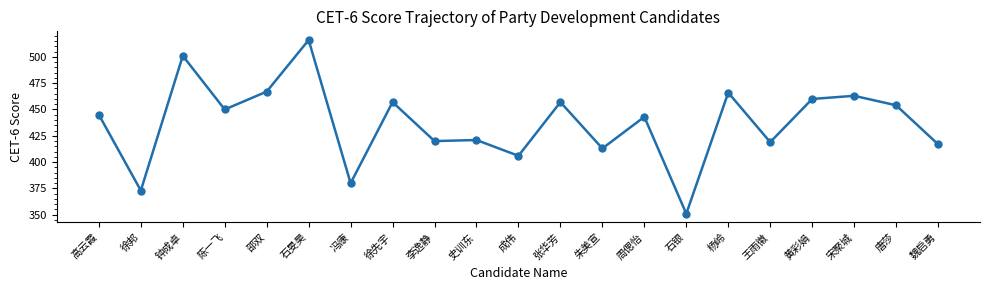

Which label corresponds to the smallest value in the chart?

石银